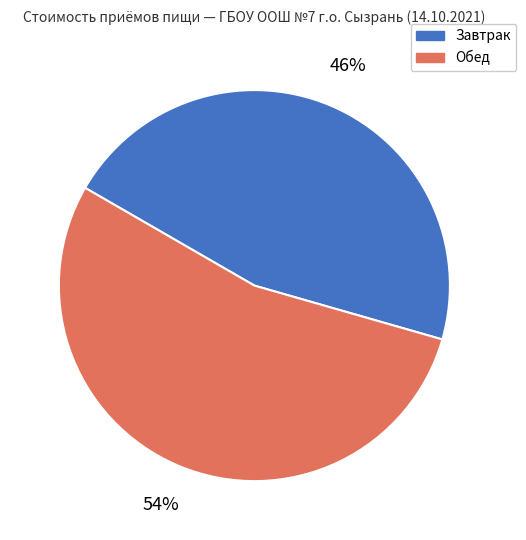

Count the number of slices in the pie.

2